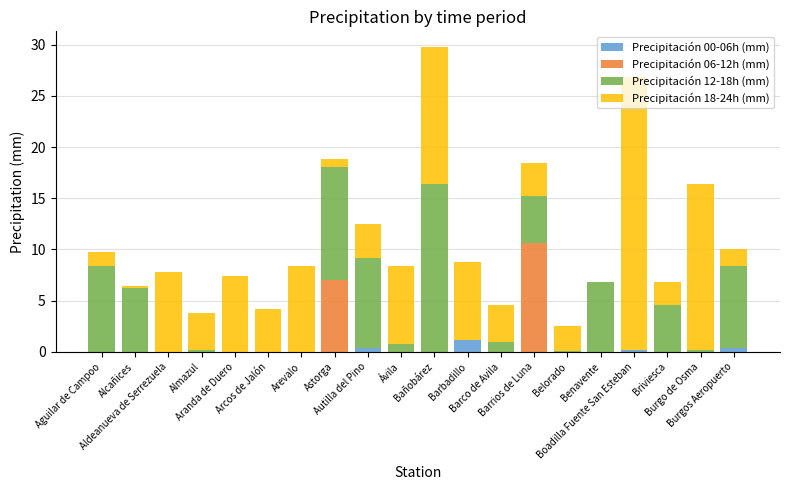

What is the total value across all series at Arevalo?

8.4